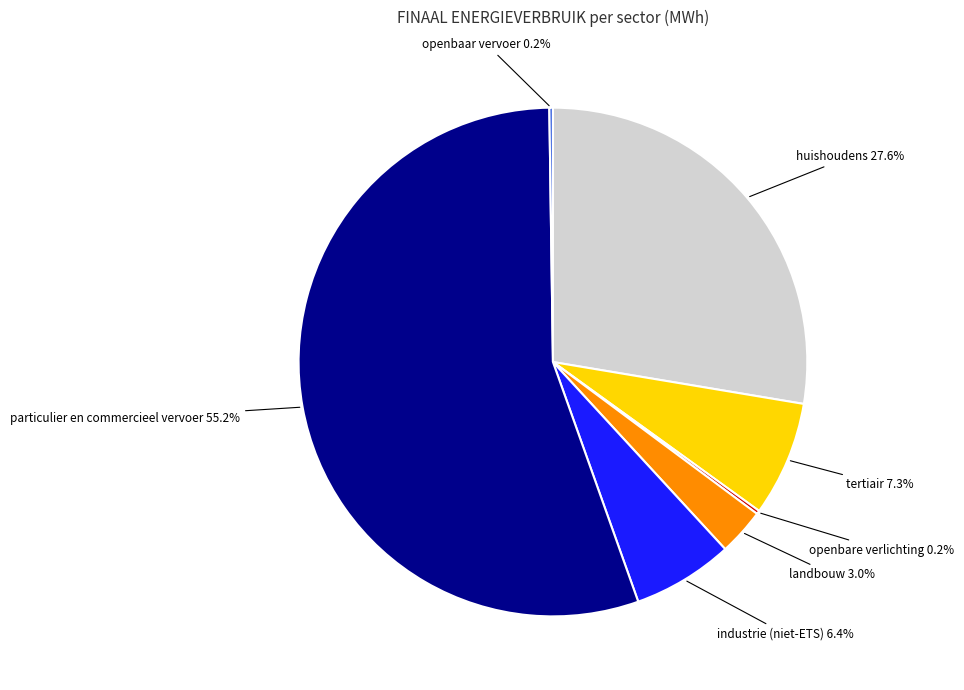

Is there a majority slice in this chart?

Yes